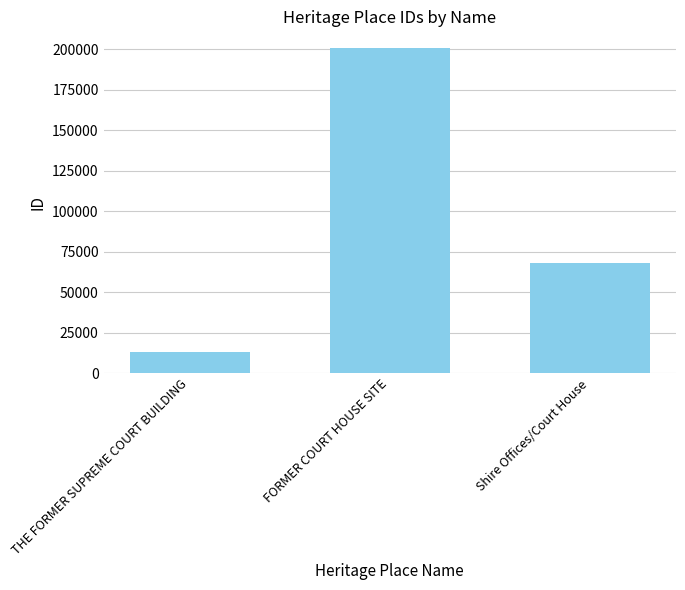

What is the change in value from FORMER COURT HOUSE SITE to Shire Offices/Court House?

-132742